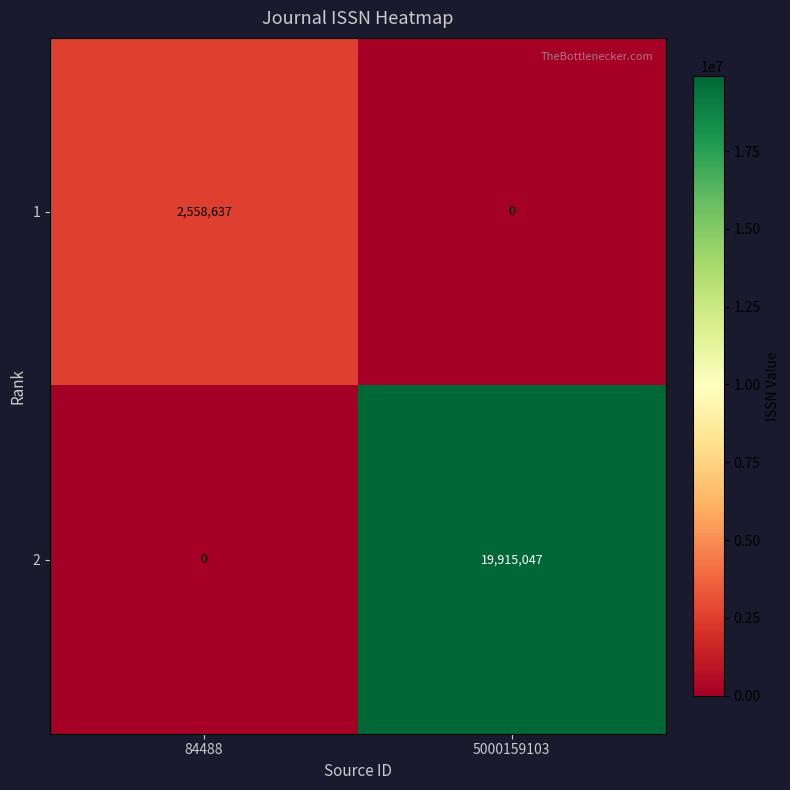

At 84488, list the series in order from smallest to largest.

2, 1